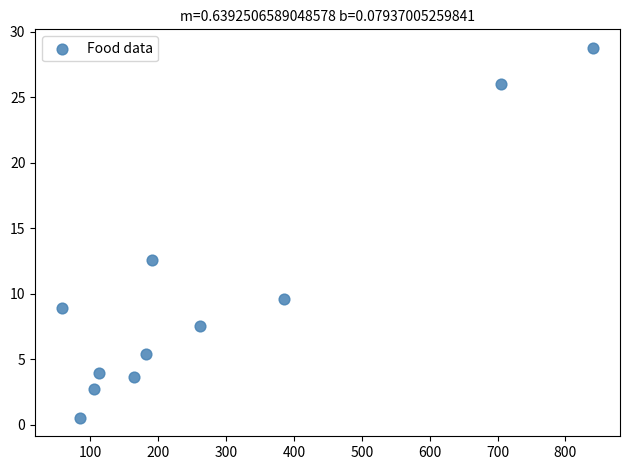

What Y value in the scatter plot is closest to 14?

12.6